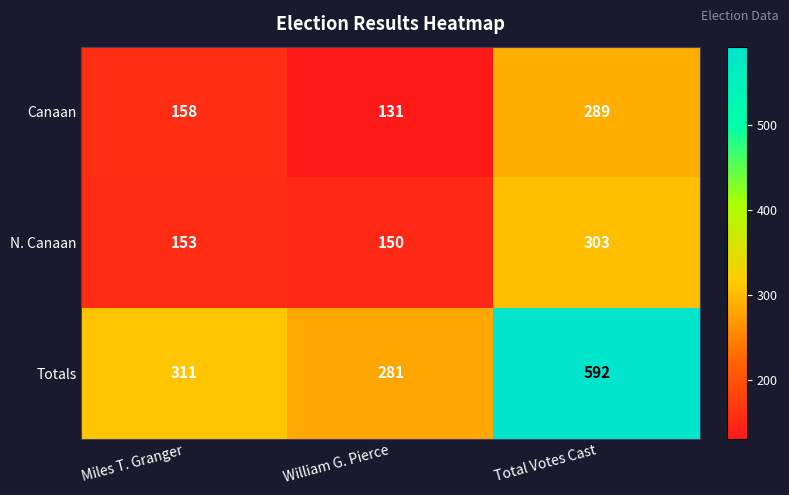

The value of Canaan at Total Votes Cast is 289. True or false?

True